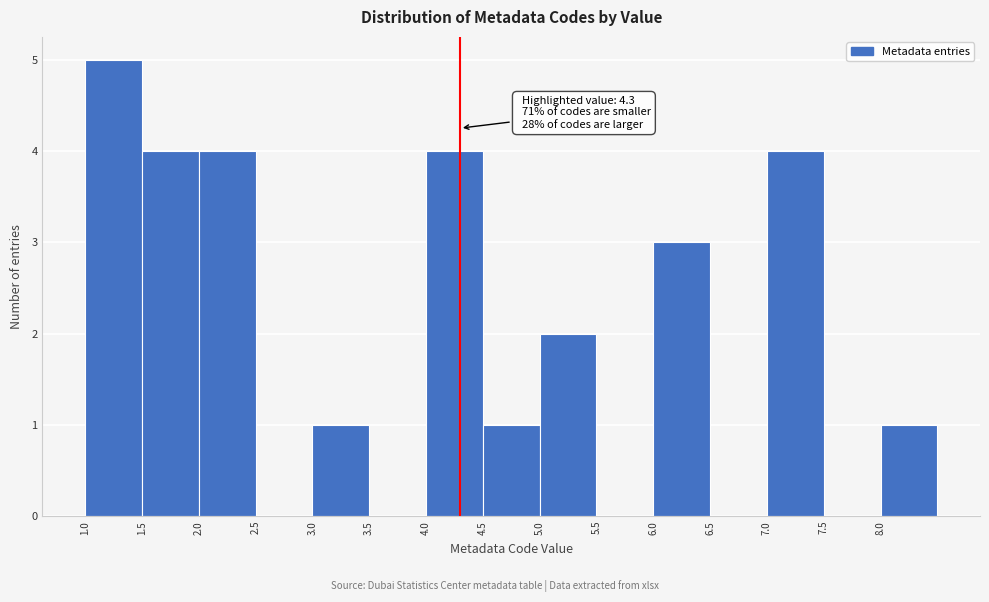

Over which range of the x-axis is the bar tallest?

1.0 to 1.5